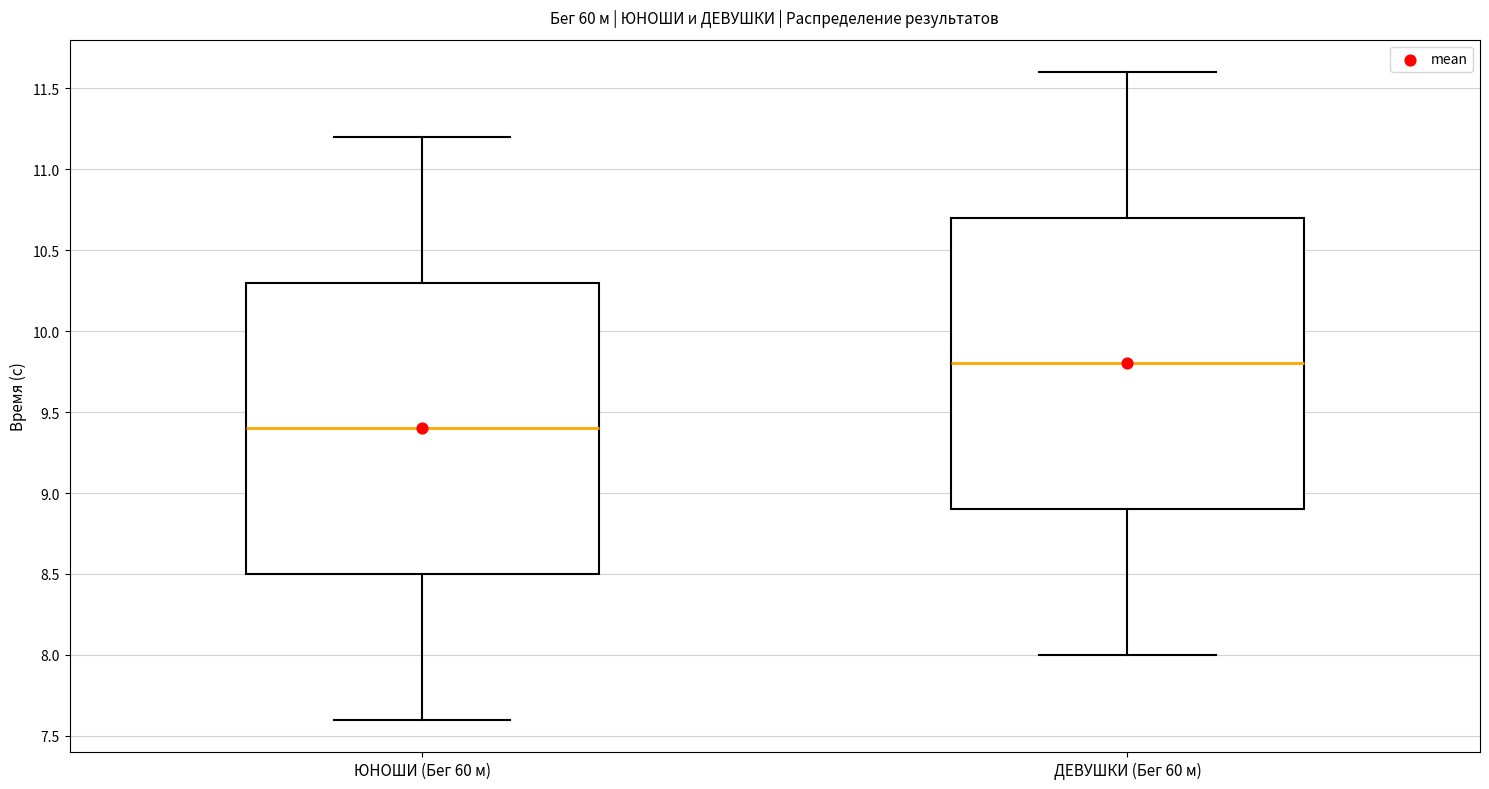

Reading left to right, transcribe this box plot: for each box, give where its median line is, the range the box spans, and where its two whiskers end, as read against the y-axis. The values are not printed on the chart, so give them approximately, as read against the axis.

ЮНОШИ (Бег 60 м): median 9.4, box 8.5 to 10.3, whiskers 7.6 to 11.2
ДЕВУШКИ (Бег 60 м): median 9.8, box 8.9 to 10.7, whiskers 8.0 to 11.6